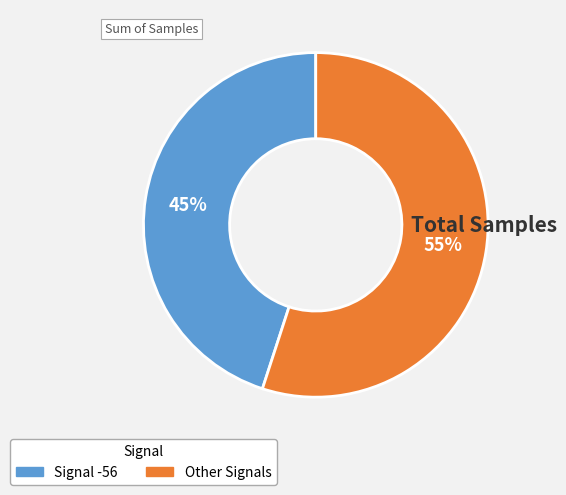

To the nearest percent, what is the average slice percentage?

50%